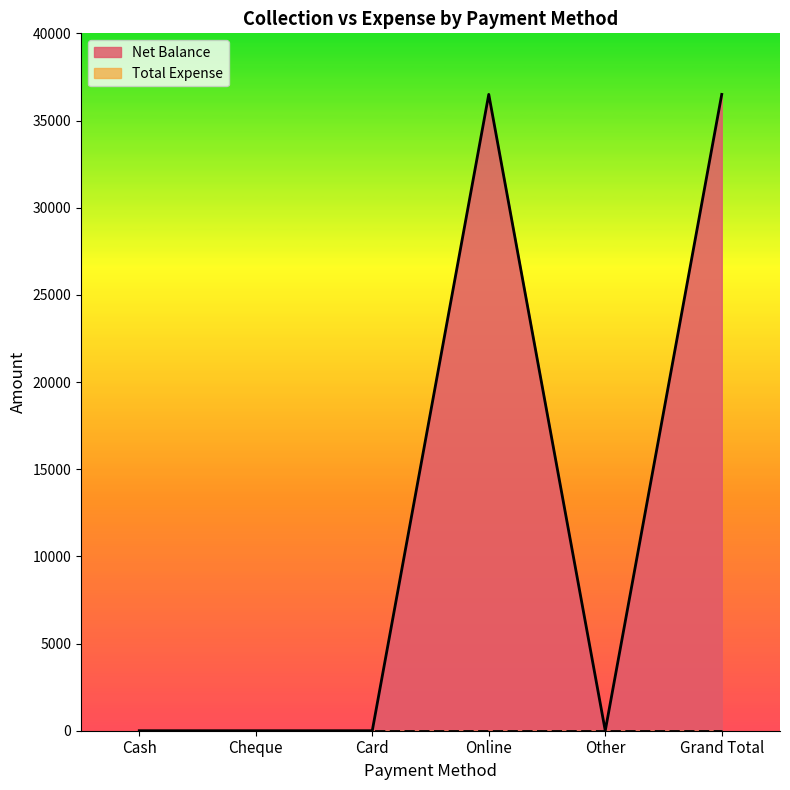

At which category does the chart reach its minimum across all series?

Cash